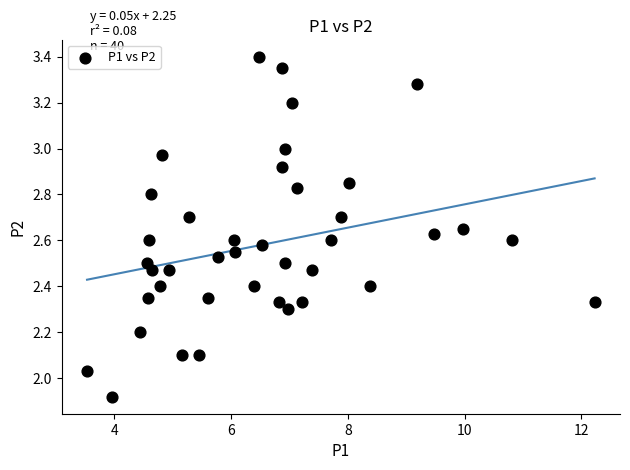

What is the range of X values (max minus min)?

8.7